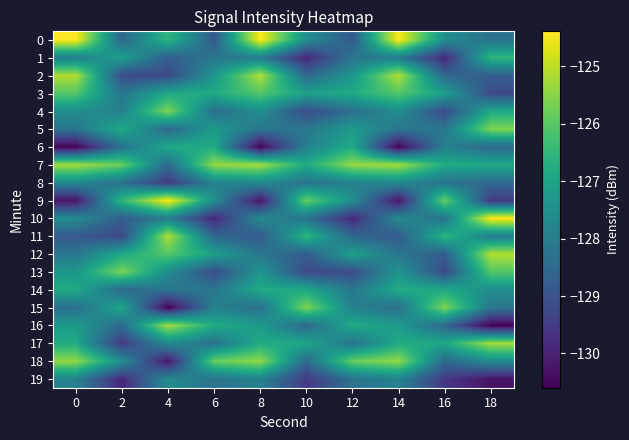

What is the greatest value displayed?

-124.4